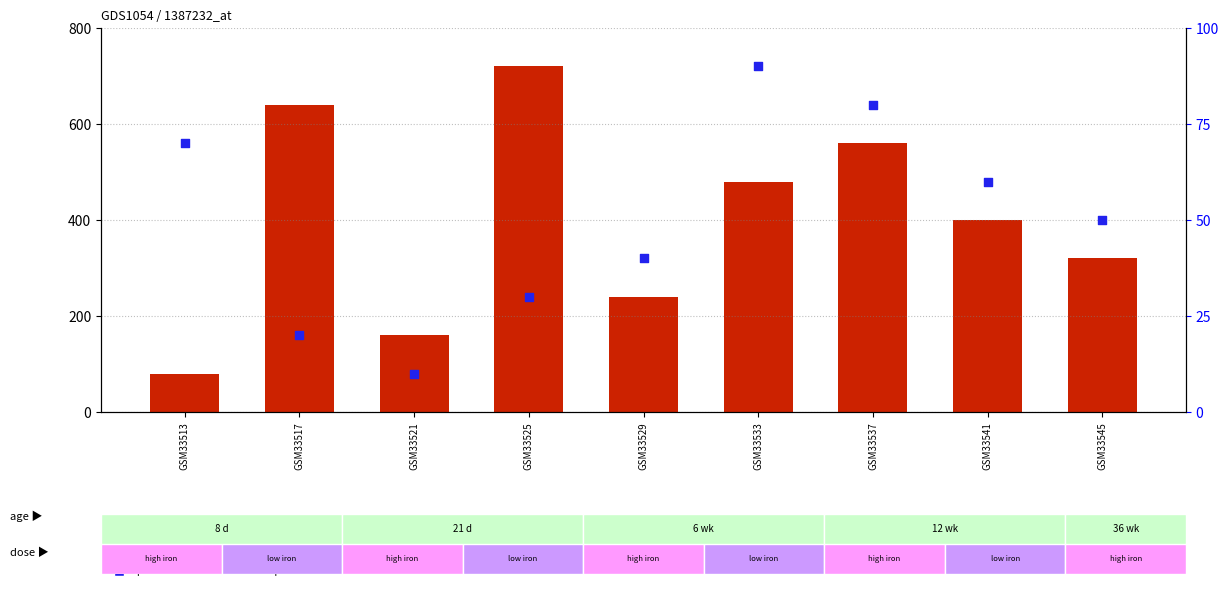

What are all the series names shown in the legend?

count, percentile rank within the sample